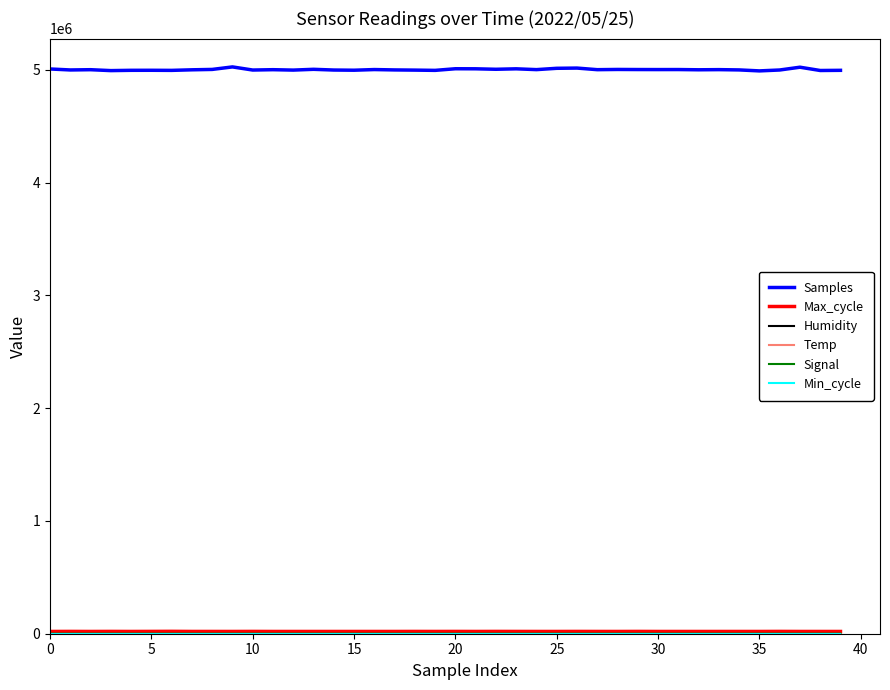

Which series has the widest spread of values?

Samples